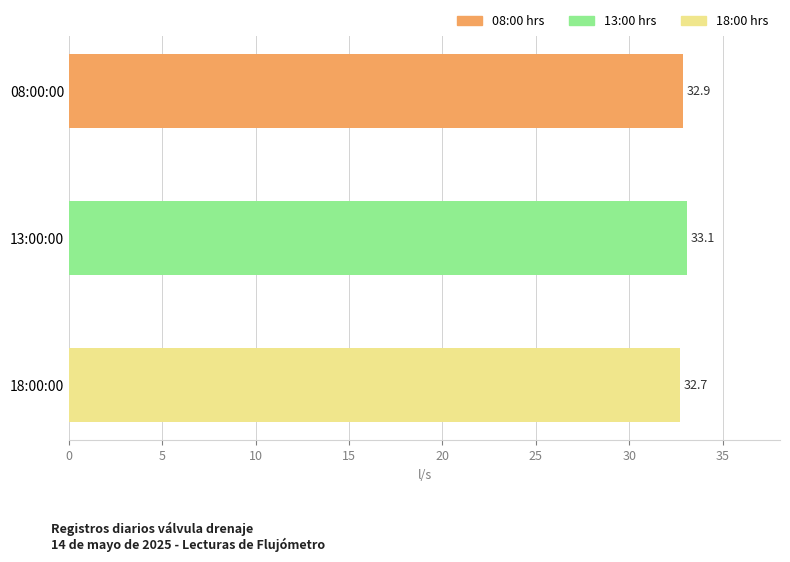

At which label is the value closest to 32?

18:00:00